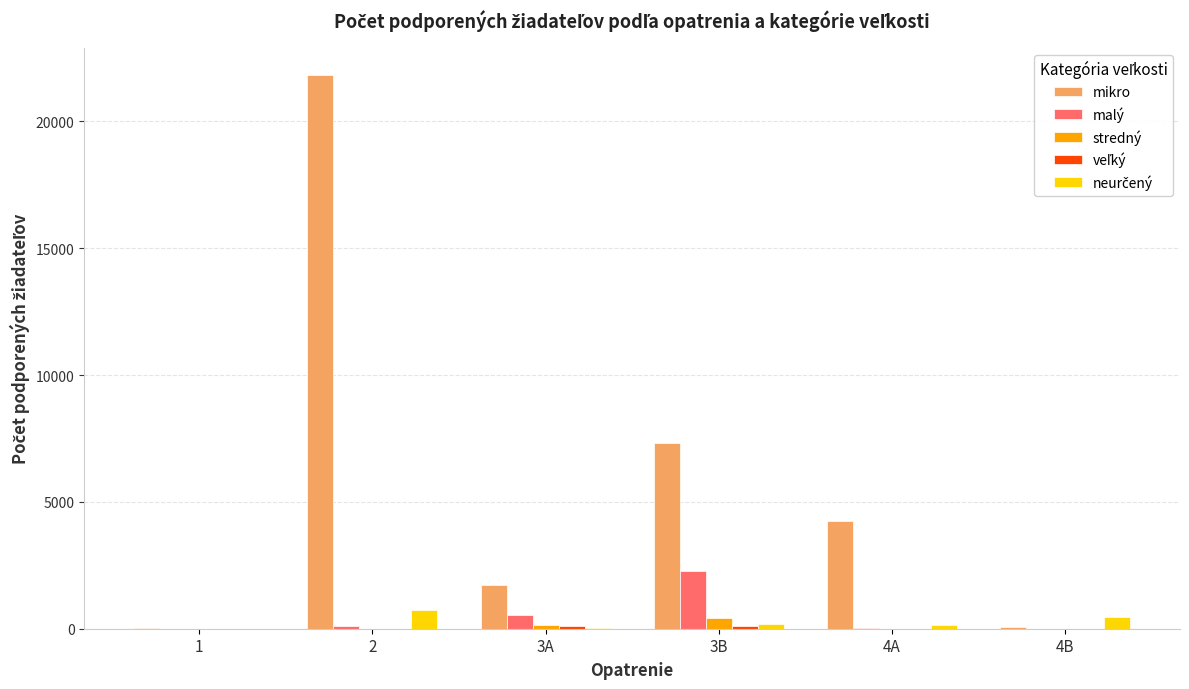

At which label does malý reach its peak?

3B